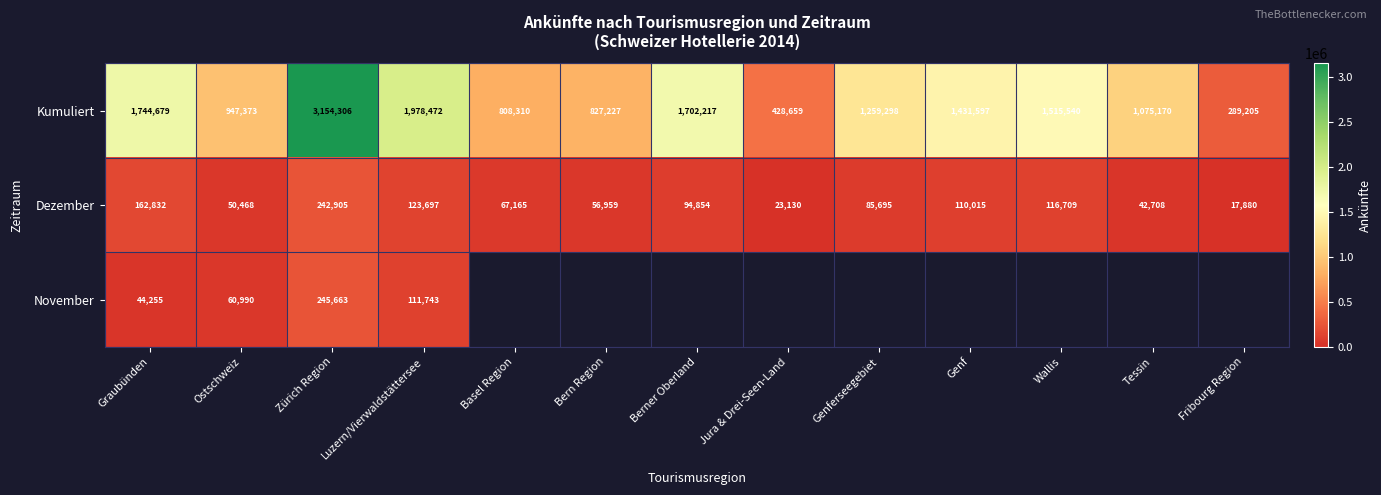

How many categories are shown in the chart?

13